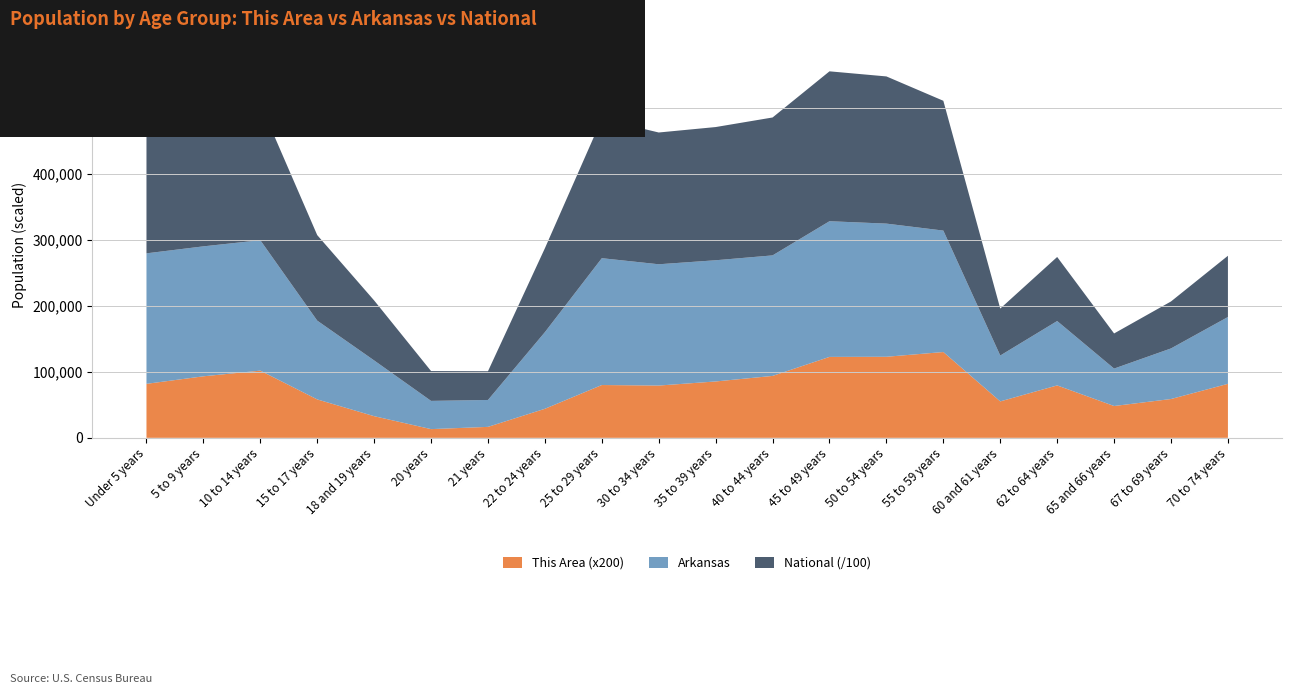

Reading left to right, extract all data points from this chart.

This Area: 409	466	509	291	164	66	83	220	400	396	427	469	613	614	650	276	397	241	294	409
Arkansas: 197689	196877	197559	119350	84455	42770	40770	116110	192153	183739	183614	182594	205544	201722	183960	69489	97542	56719	76648	101235
National: 20201362	20348657	20677194	12954254	9086089	4519129	4354294	12712576	21101849	19962099	20179642	20890964	22708591	22298125	19664805	7113727	9704197	5319902	7115361	9278166